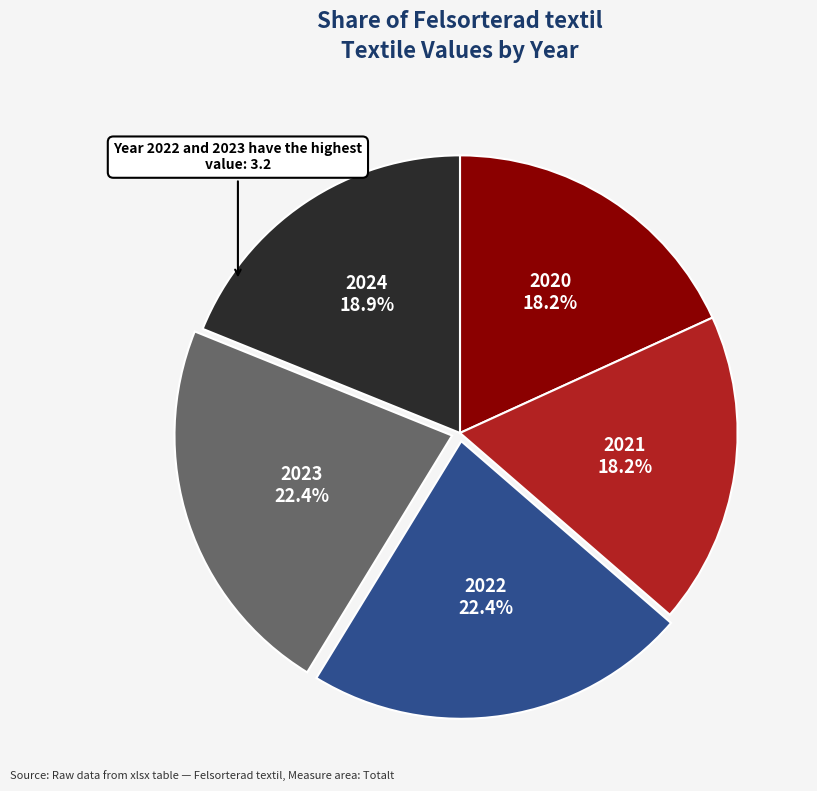

How many segments does this pie chart have?

5